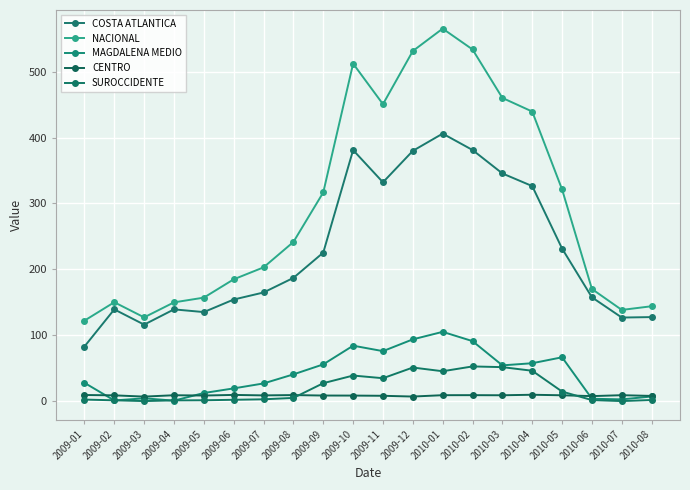

What is the minimum value for COSTA ATLANTICA?

82.8